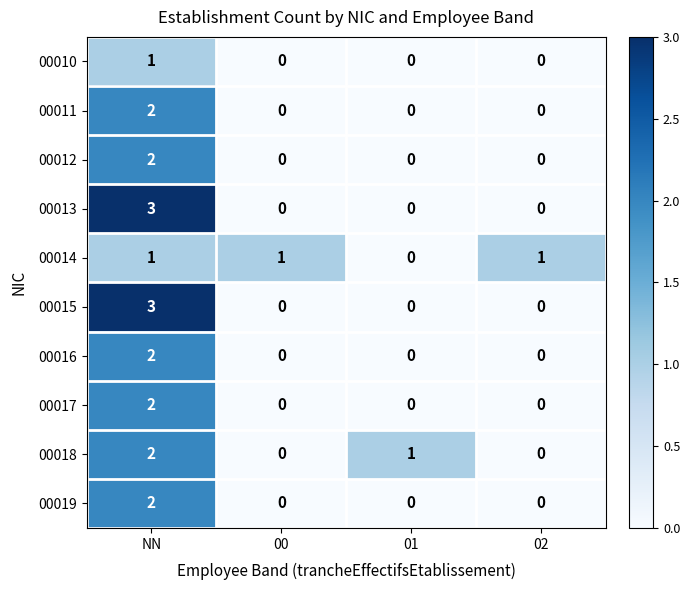

What is the greatest value displayed?

3